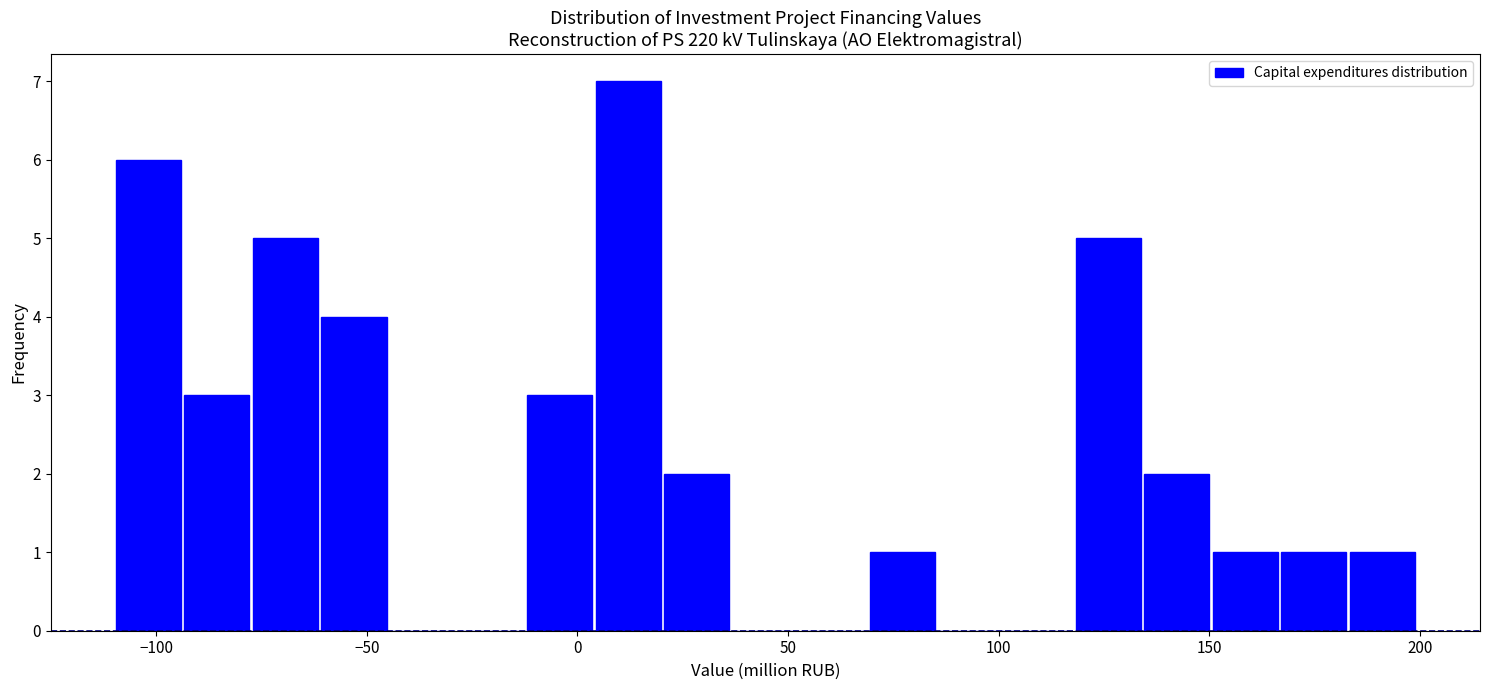

Read against the x-axis, roughly where is the centre of the tallest bar?

10